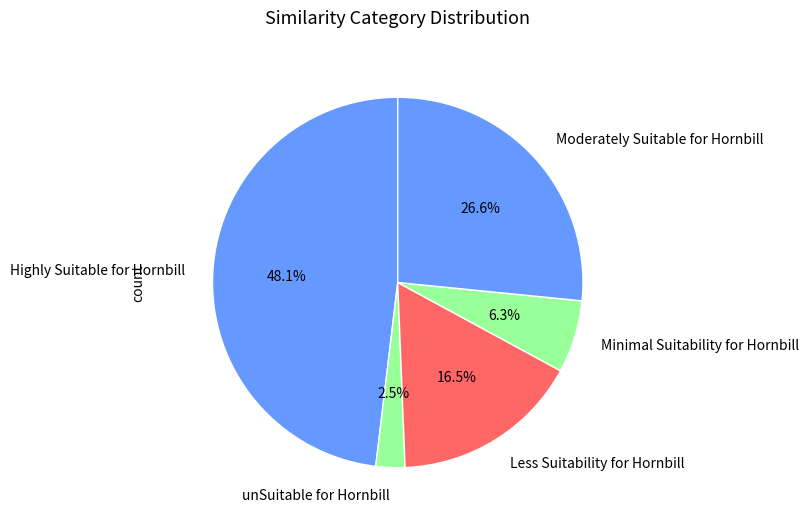

Rank the categories by value from highest to lowest.

Highly Suitable for Hornbill, Moderately Suitable for Hornbill, Less Suitability for Hornbill, Minimal Suitability for Hornbill, unSuitable for Hornbill